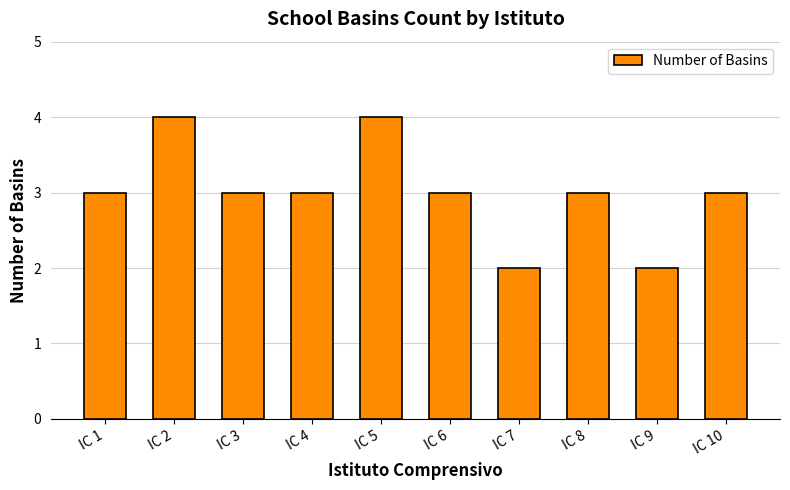

What is the maximum value shown in the chart?

4